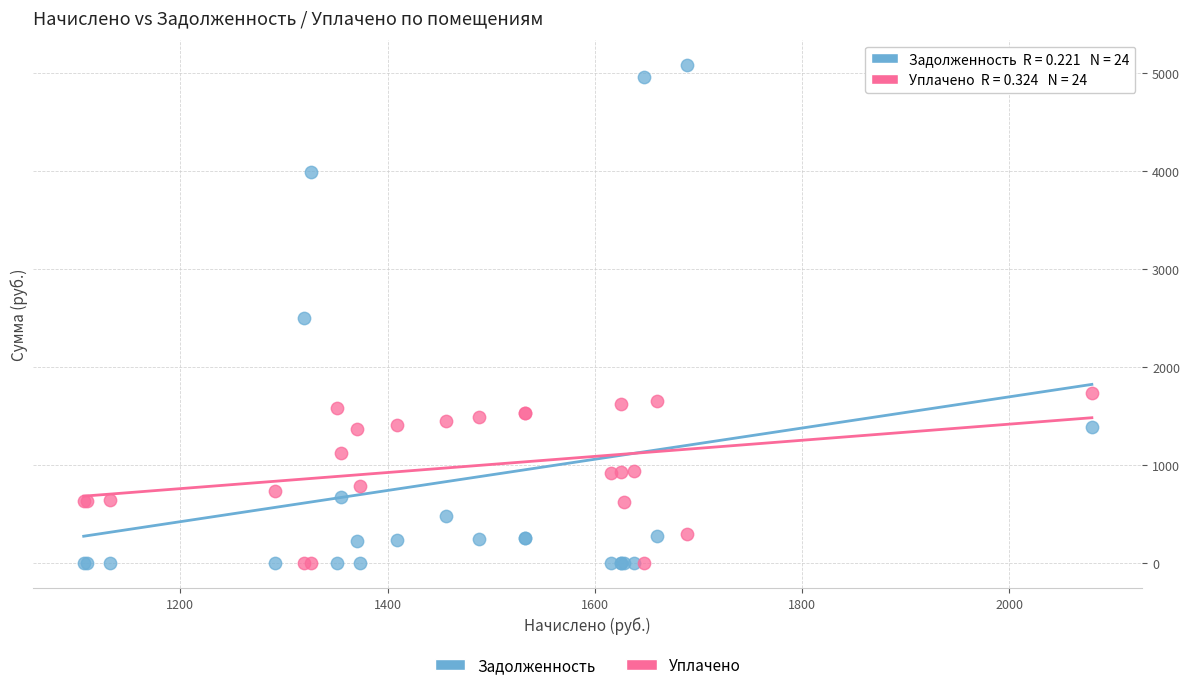

What is the X range (max minus min) for the scatter plot?

973.1